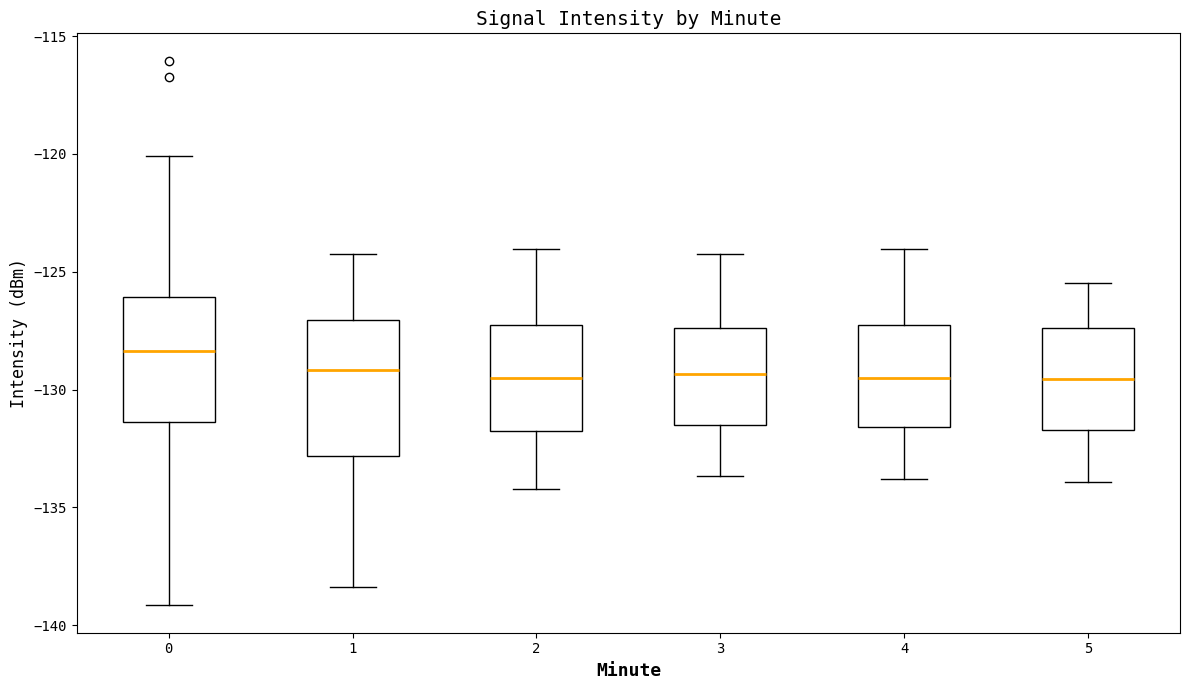

Where is the upper edge of the box at x = 2 on the y-axis? The values are not printed on the chart, so give them approximately, as read against the axis.

-127.5